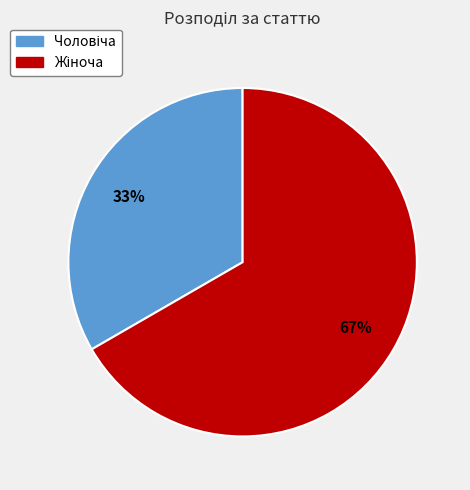

Is there a majority slice in this chart?

Yes